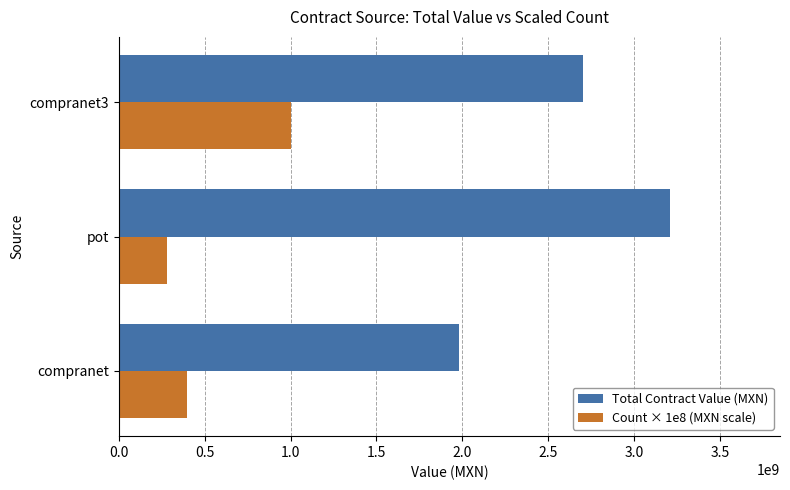

What is the spread (max minus min) of values at compranet?

1580086206.9